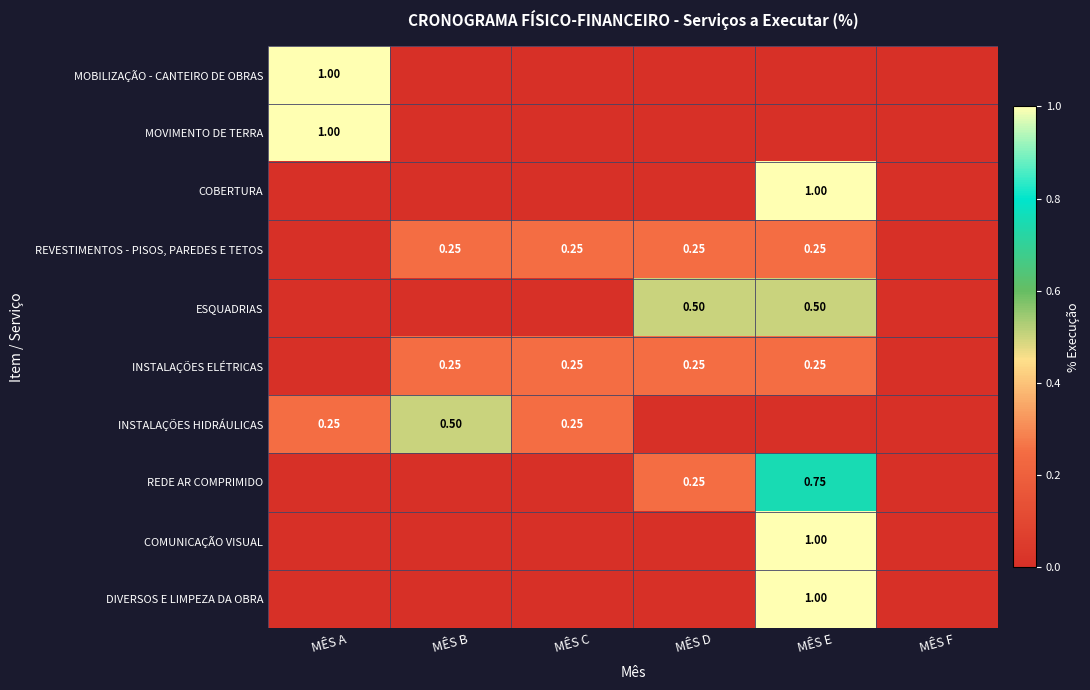

What is the difference between the highest and lowest values at MÊS D?

0.5